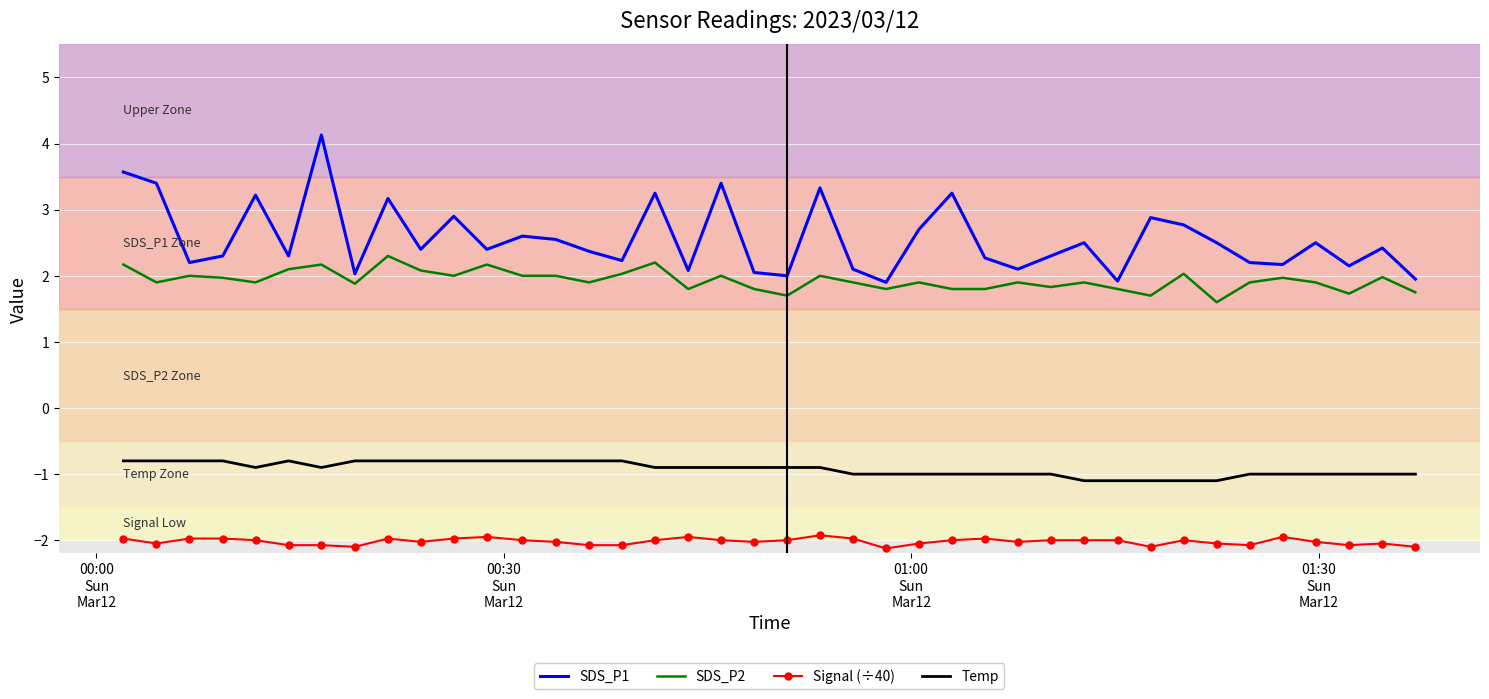

True or false: SDS_P1 and Signal (÷40) cross at least once.

False